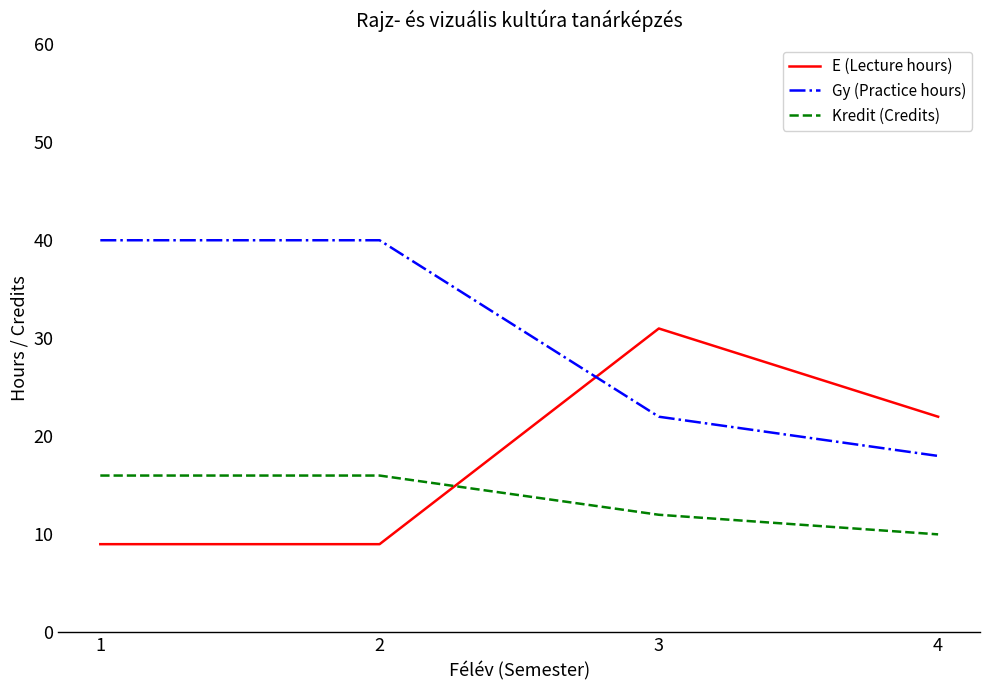

Rank the series at 1 from lowest to highest value.

E (Lecture hours), Kredit (Credits), Gy (Practice hours)